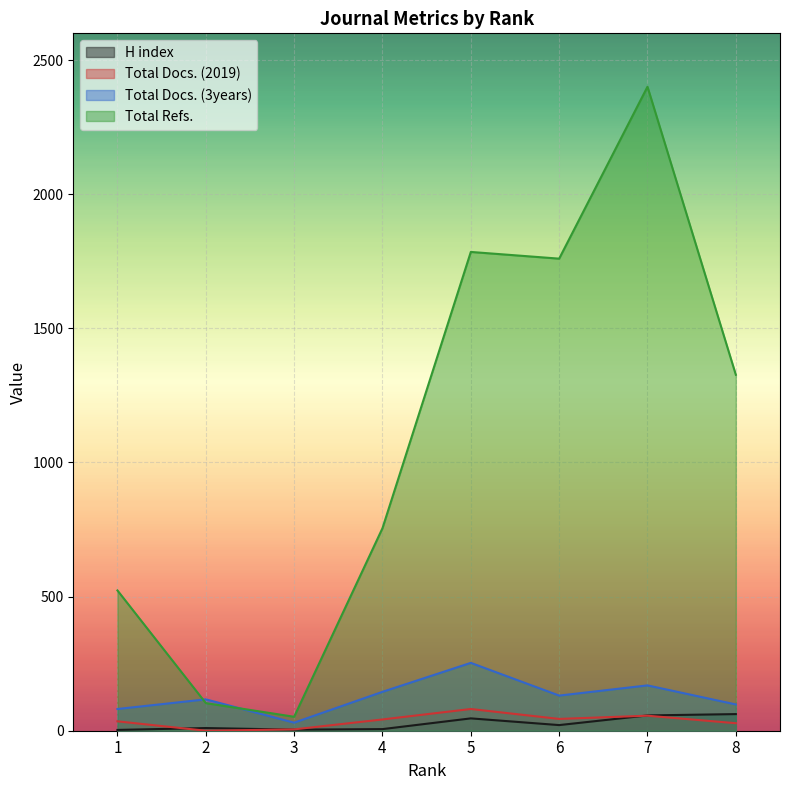

Between which two adjacent categories do Total Refs. and Total Docs. (3years) first intersect?

1 and 2